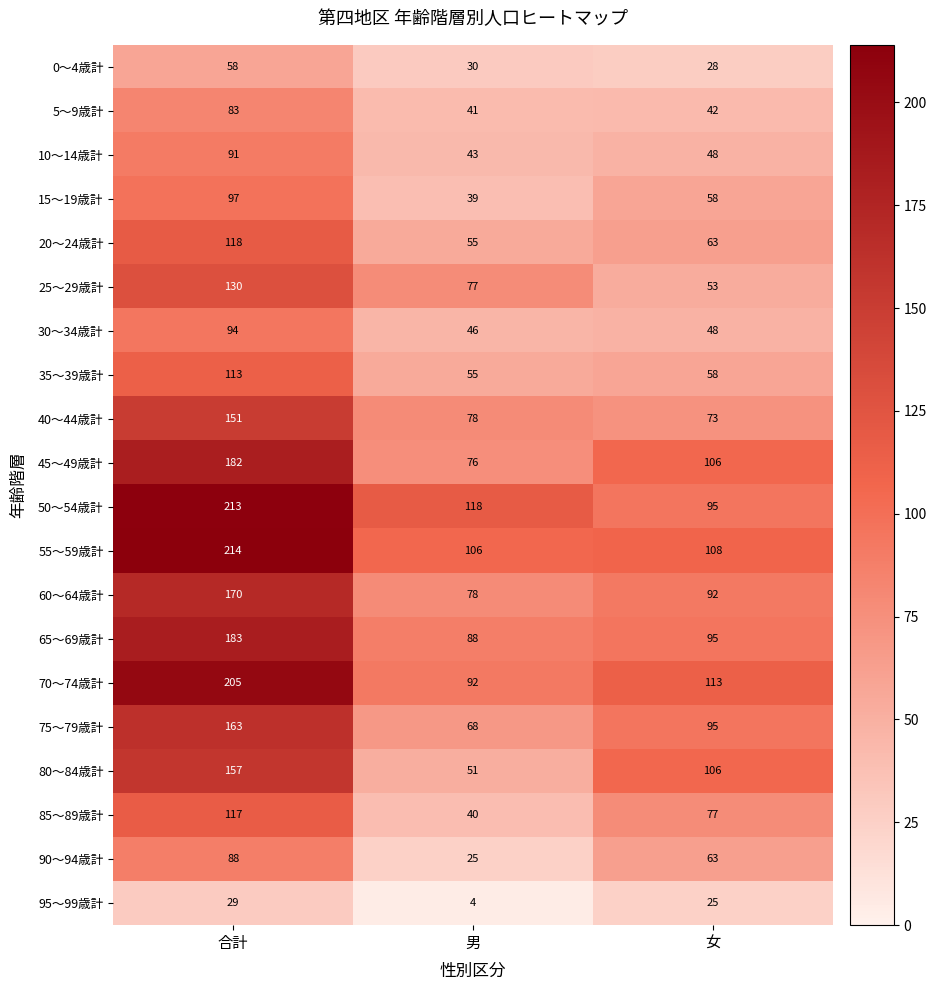

How many values in the 95～99歳計 series are below 25?

1